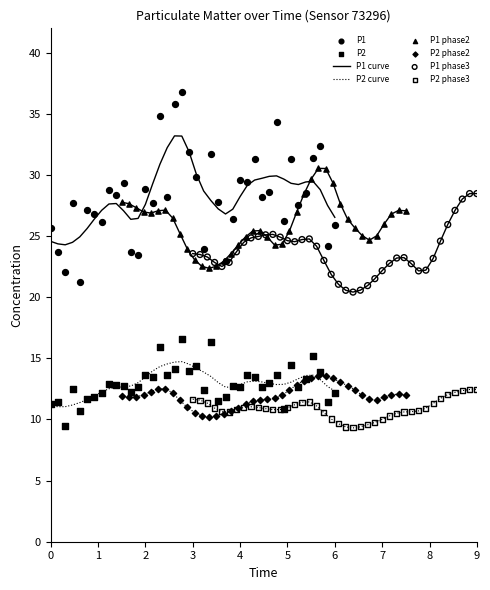

Which series reaches the maximum Y coordinate?

P1